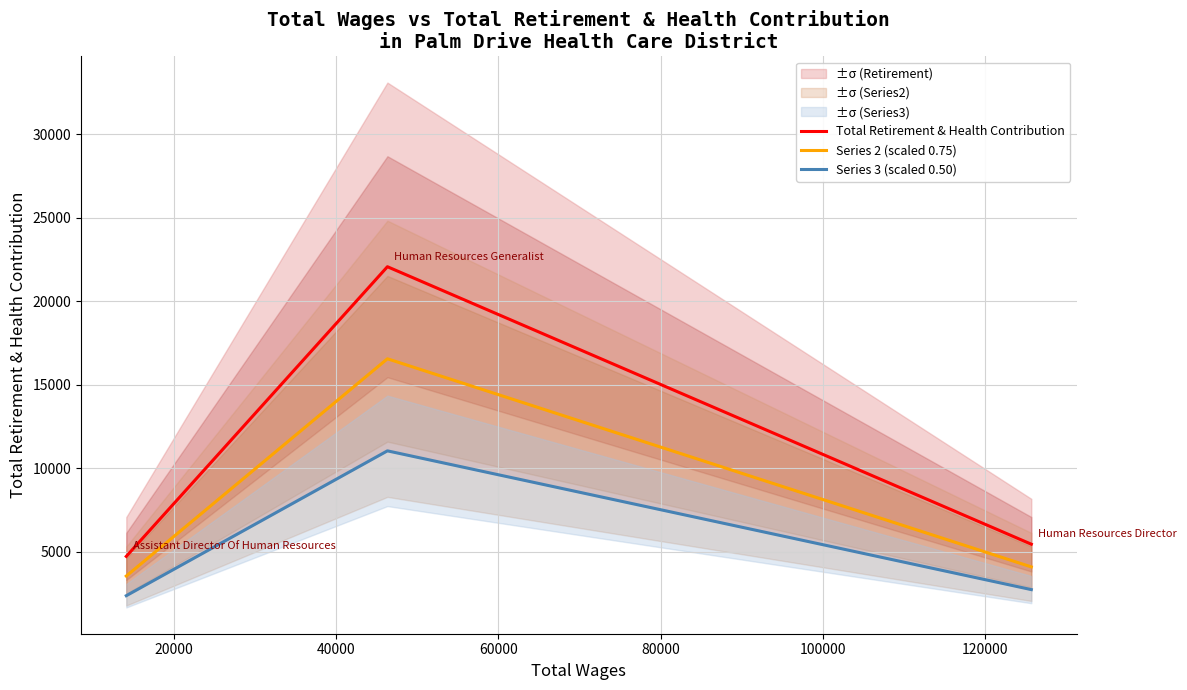

What is the value of the Total Retirement & Health Contribution point at the 1st from the left?

4708.0